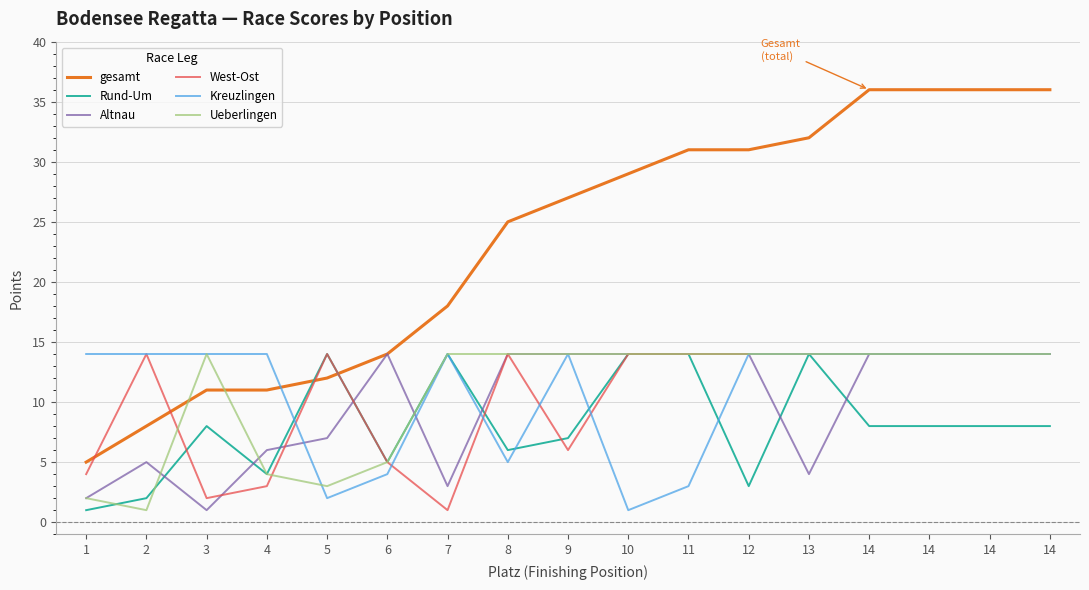

How many interior local peaks does the Rund-Um series have?

4